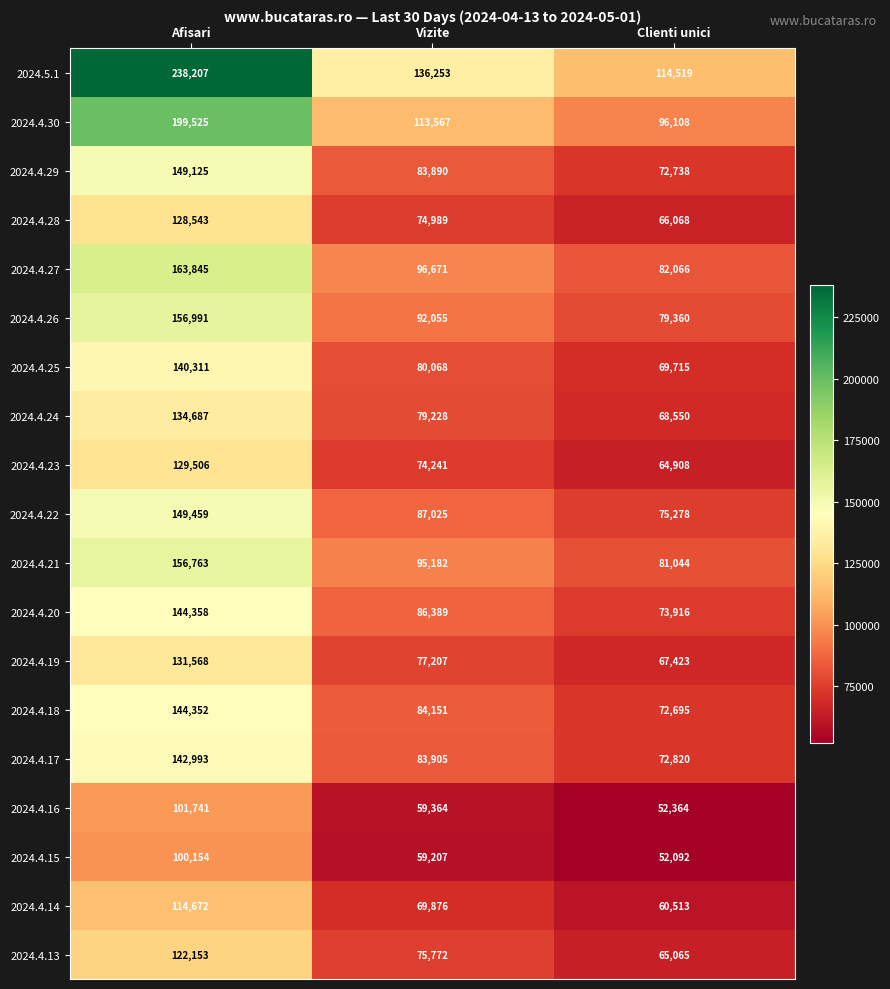

The value of 2024.4.13 at Afisari is 122153. True or false?

True